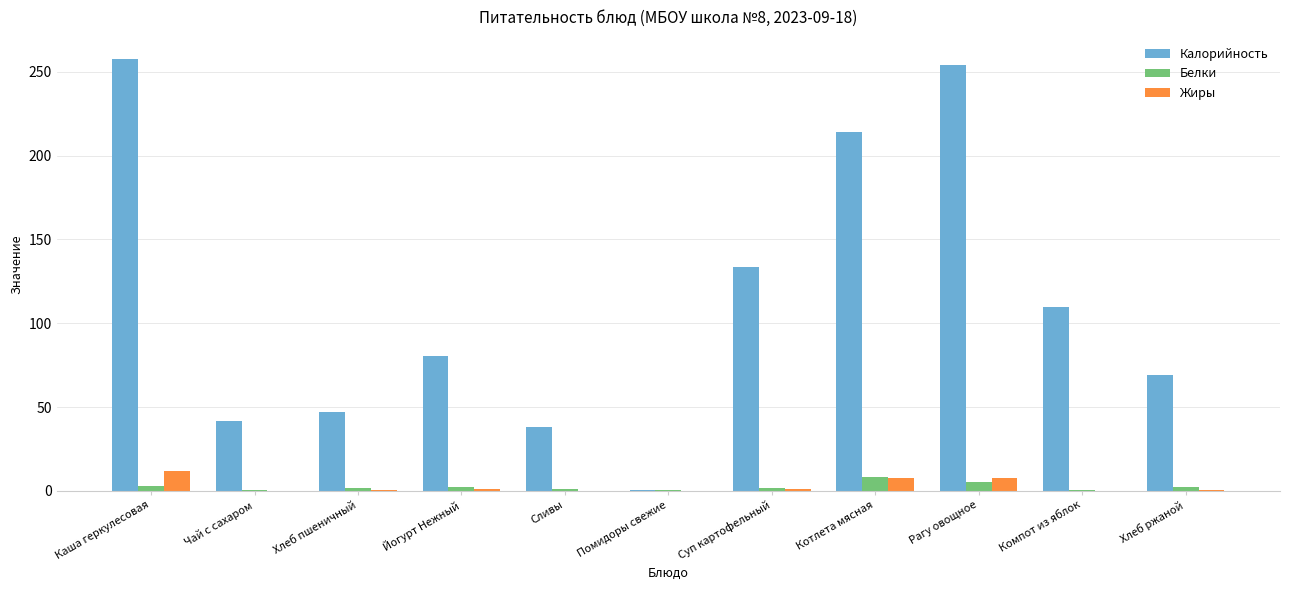

Is it true that Калорийность equals 258.0 at Каша геркулесовая?

True